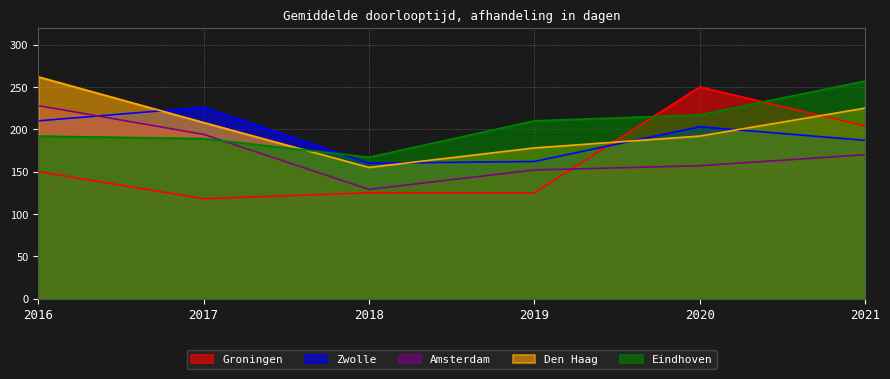

Which series has the largest total across all categories?

Eindhoven